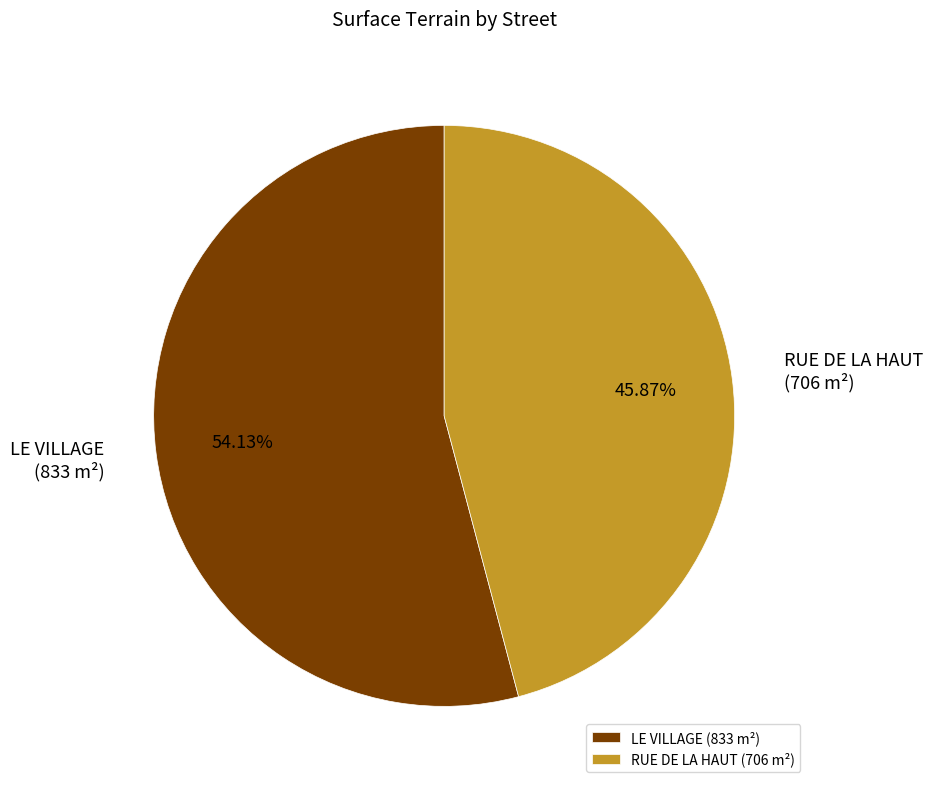

Count the number of slices in the pie.

2